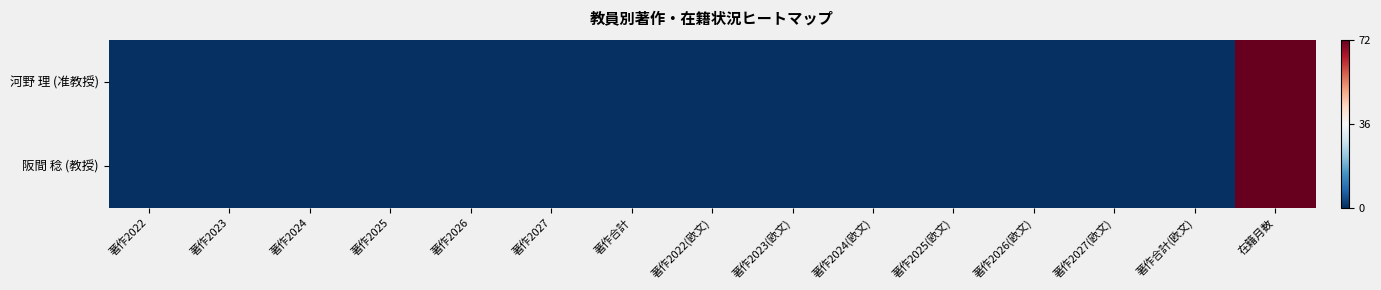

How many distinct data groups are displayed?

2